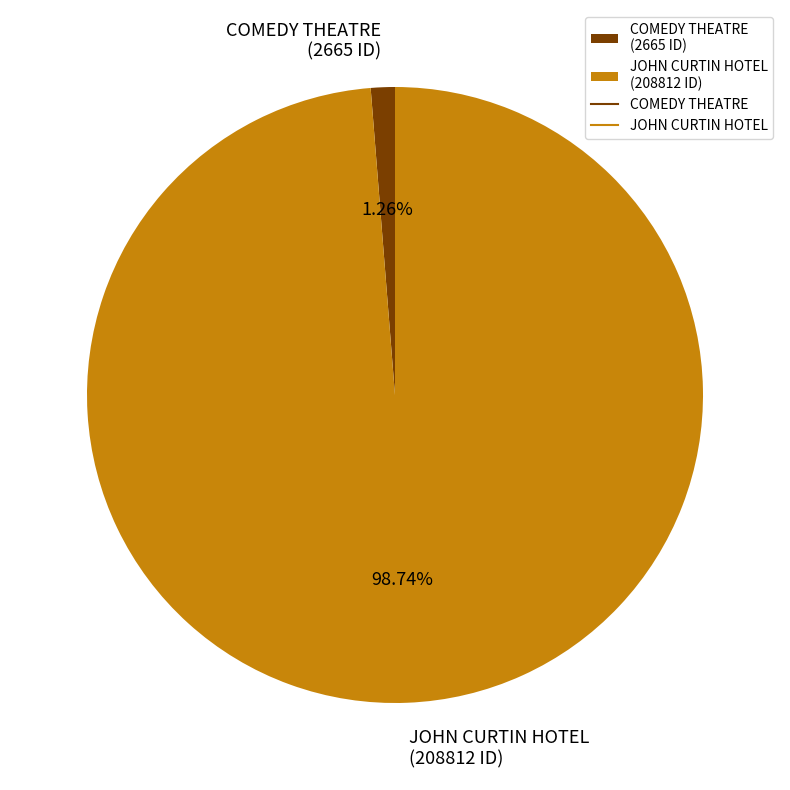

Is it true that COMEDY THEATRE is 1% of the pie?

True